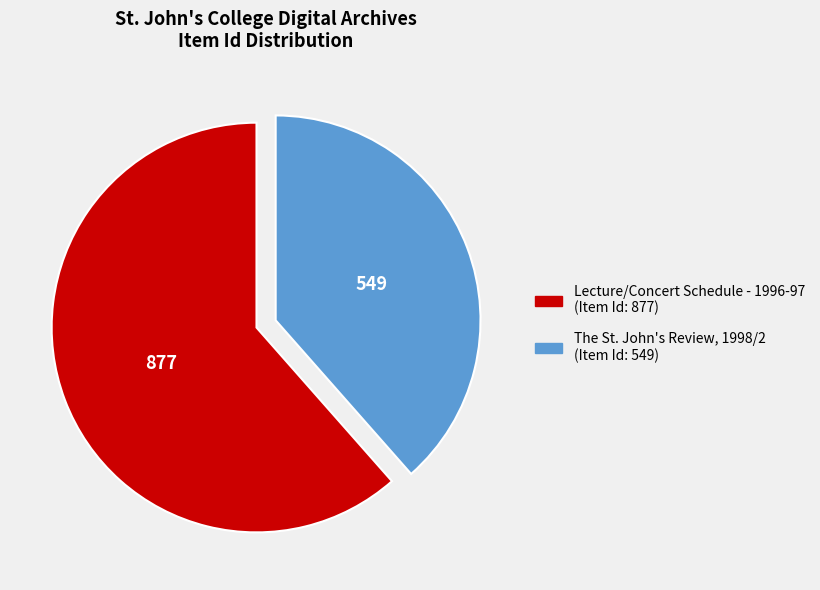

Which category has the biggest portion of the pie?

Lecture/Concert Schedule - 1996-97